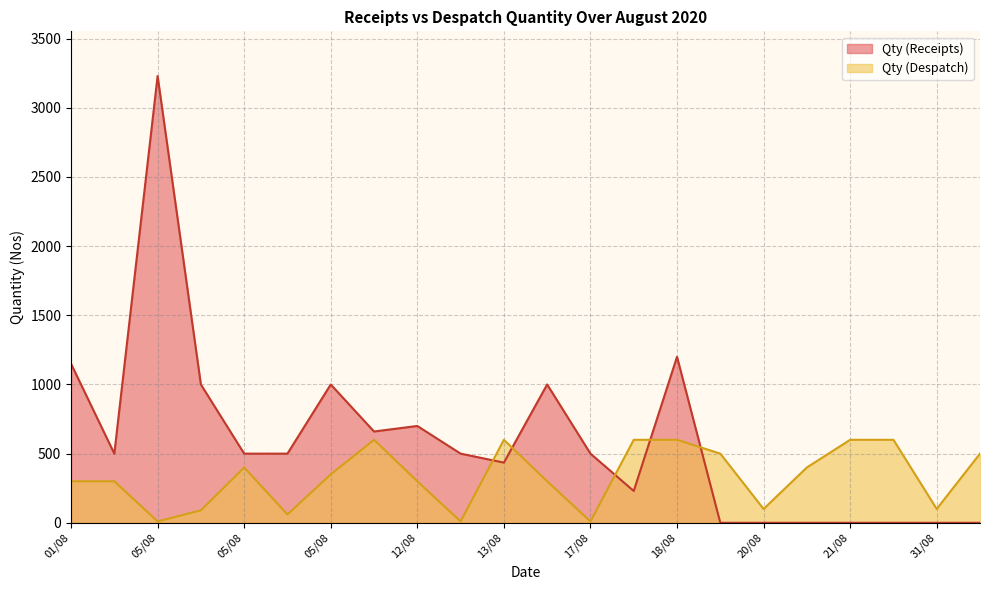

Rank the series by their average value, from lowest to highest.

Qty (Despatch), Qty (Receipts)